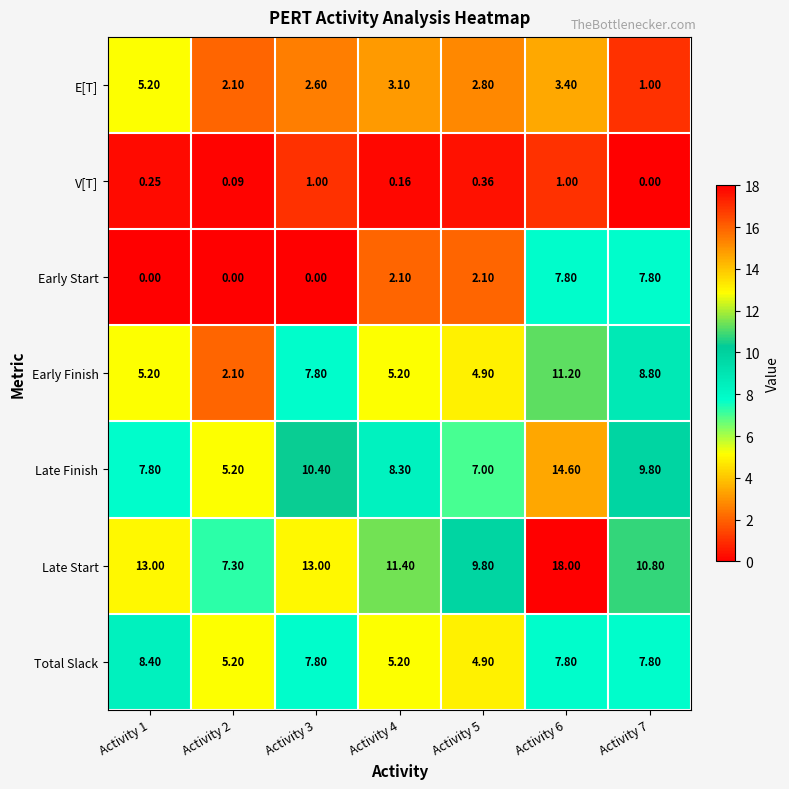

Which series has the largest total across all categories?

Late Start